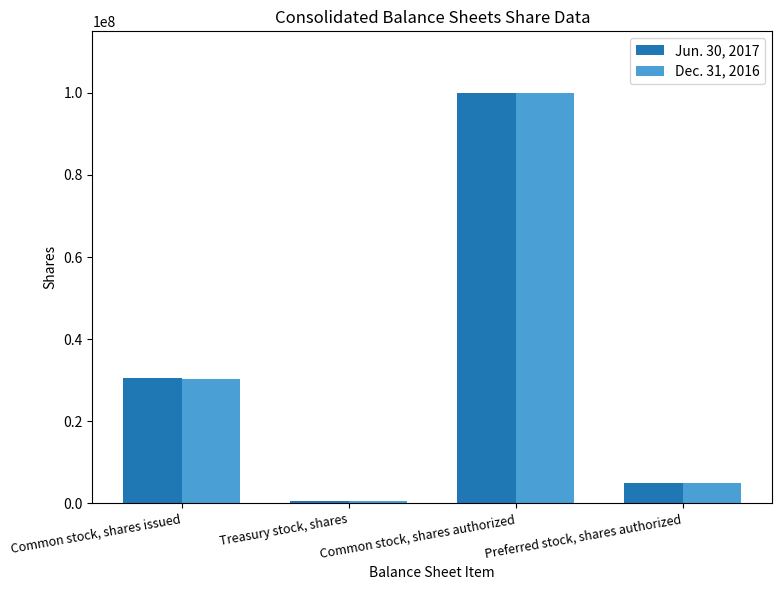

What is the total value across all series at Preferred stock, shares authorized?

10000000